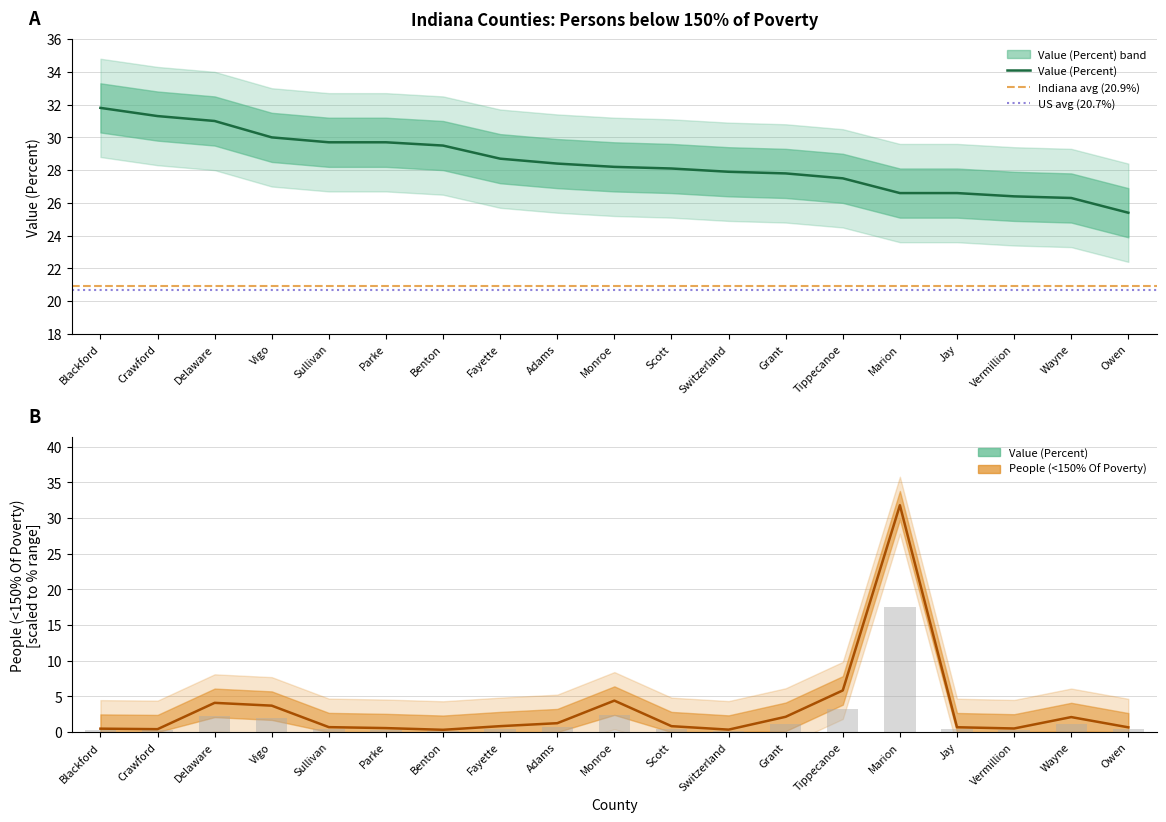

How many groups of bars are there?

19